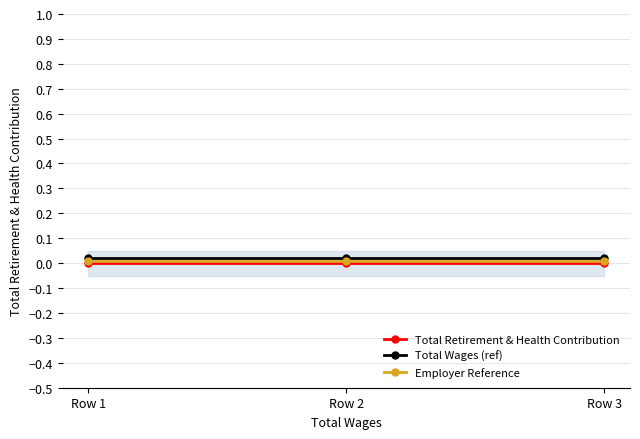

Is it true that Employer Reference equals 0.0 at Row 2?

False